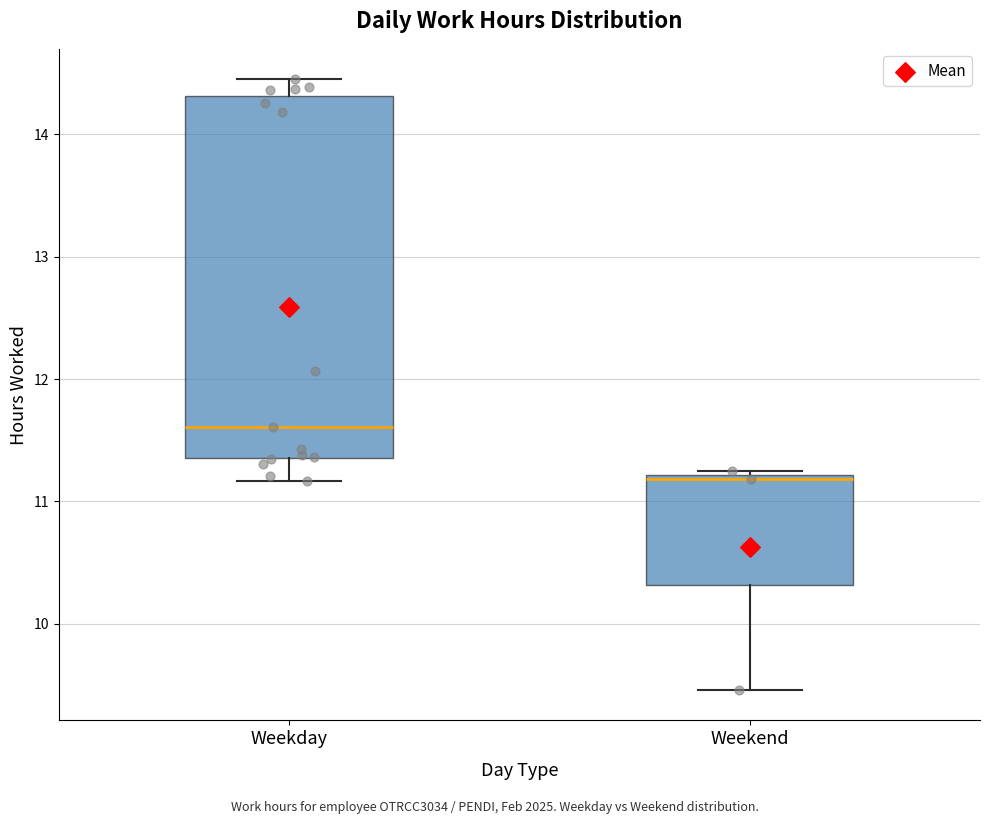

Reading left to right, transcribe this box plot: for each box, give where its median line is, the range the box spans, and where its two whiskers end, as read against the y-axis. The values are not printed on the chart, so give them approximately, as read against the axis.

Weekday: median 11.6, box 11.4 to 14.3, whiskers 11.2 to 14.5
Weekend: median 11.2 (just below the box's upper edge), box 10.3 to 11.2, whiskers 9.5 to 11.3